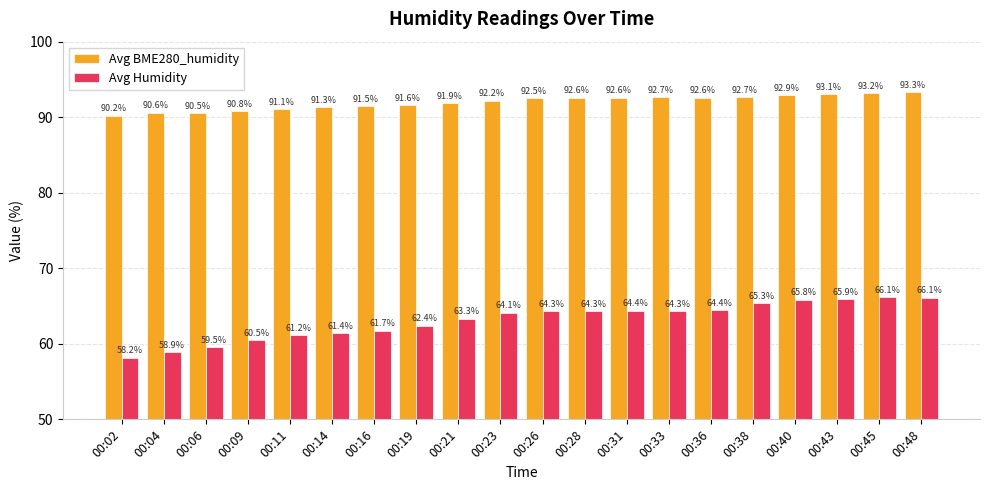

What is the sum of all Avg BME280_humidity values?

1839.9